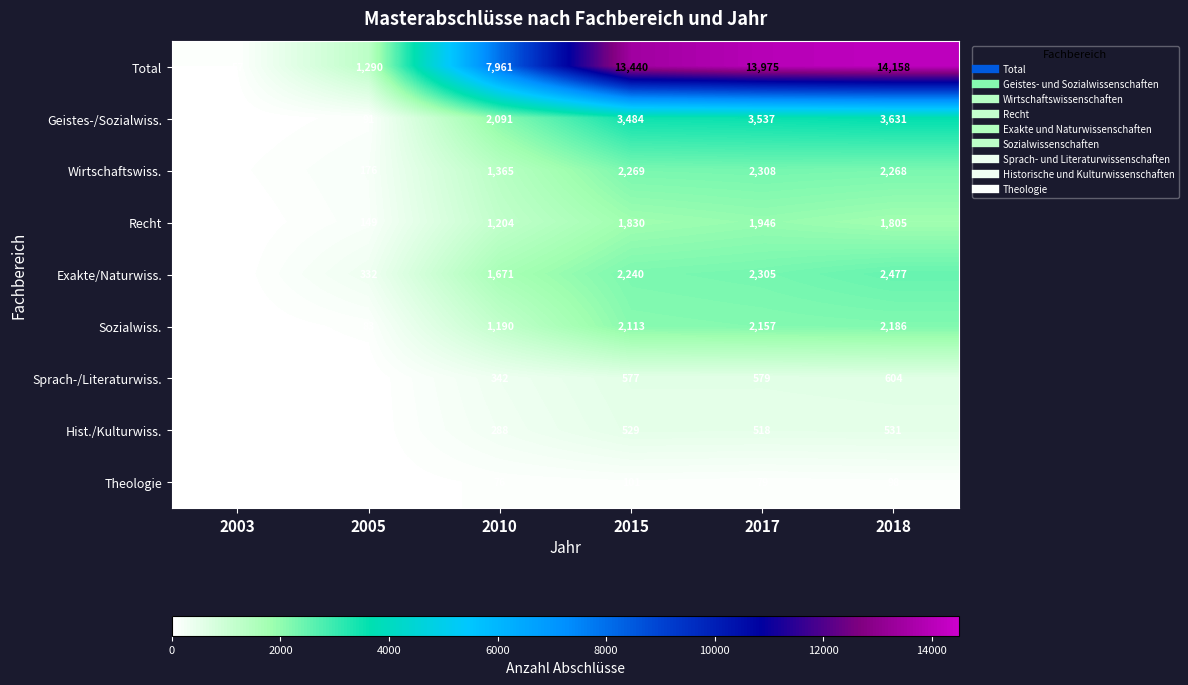

True or false: Theologie has a value of 0 at 2003.

True